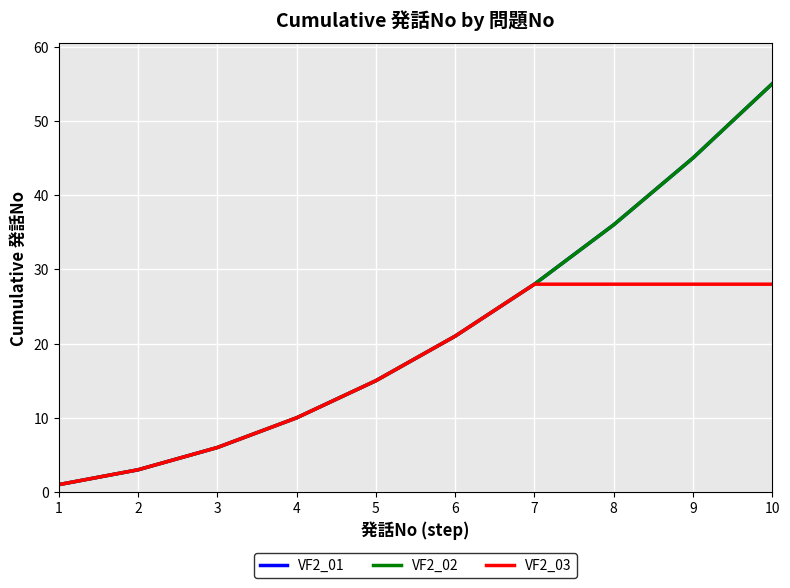

Reading left to right, list all the values displayed in this chart.

VF2_01: 1	3	6	10	15	21	28	36	45	55
VF2_02: 1	3	6	10	15	21	28	36	45	55
VF2_03: 1	3	6	10	15	21	28	28	28	28